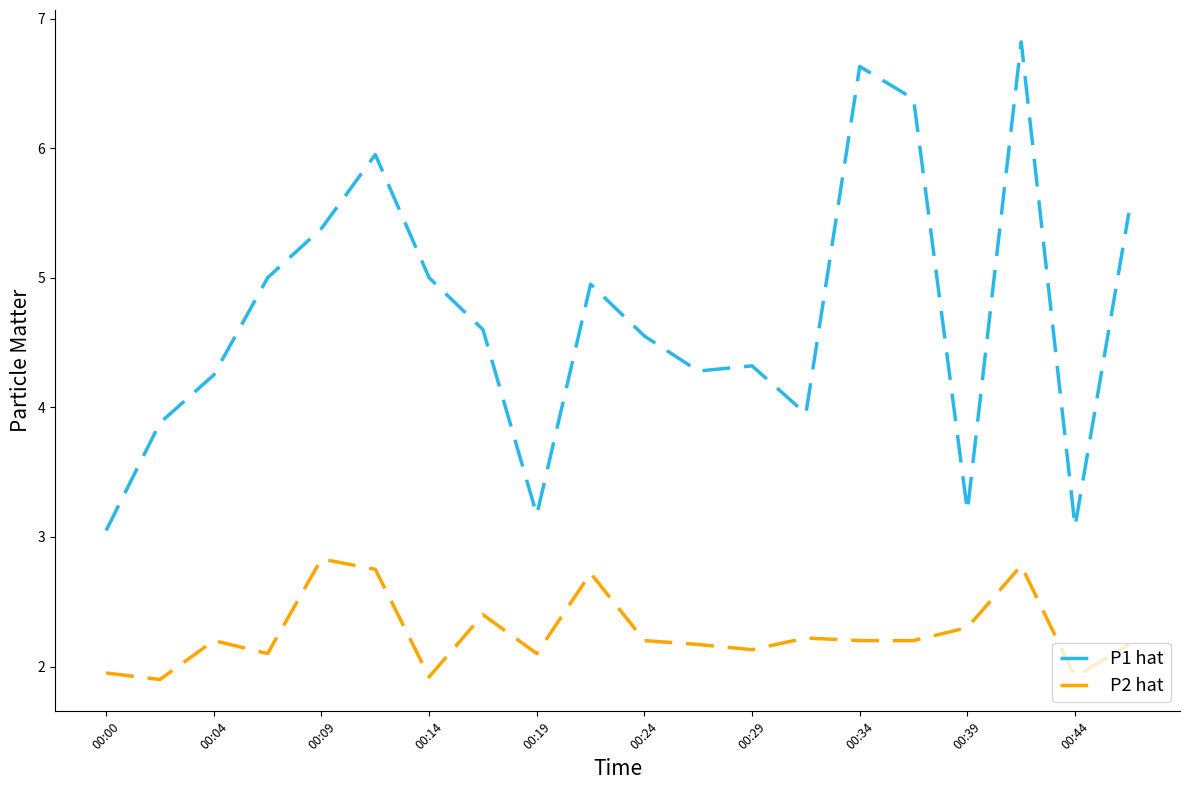

Which series has the largest range (max minus min)?

P1 hat